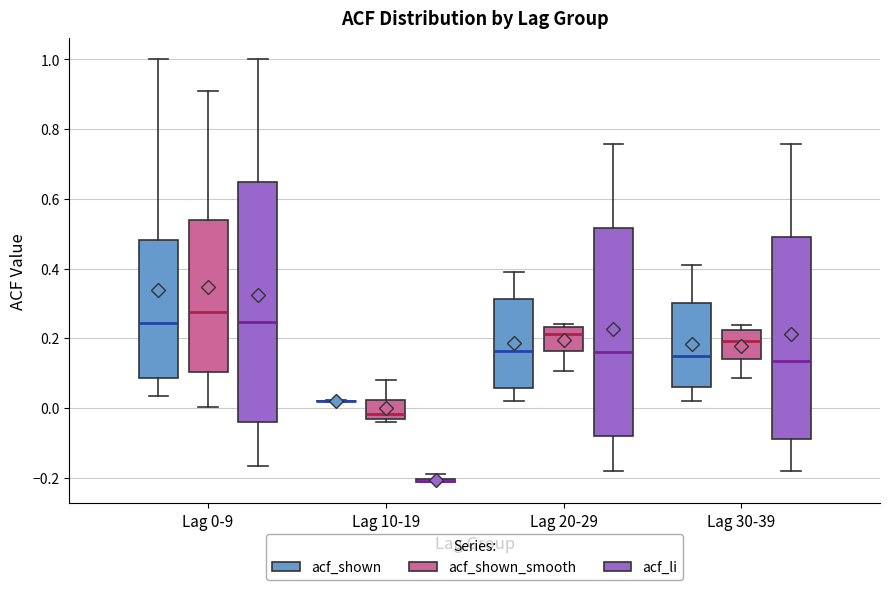

Comparing the boxes themselves (not the whiskers), which one is the tallest?

Lag 0-9 (acf_li)